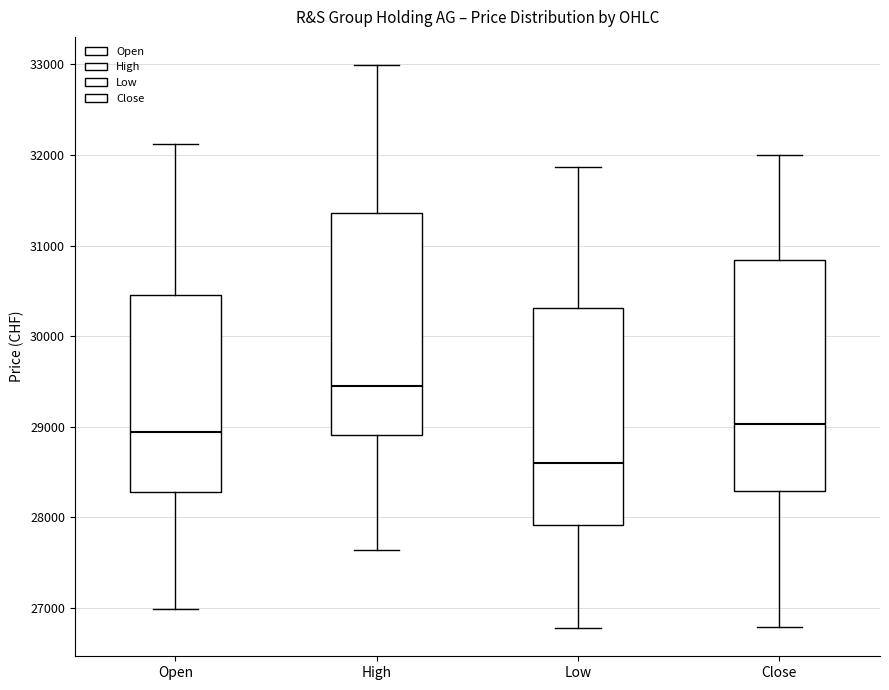

Which box has the highest median line?

High